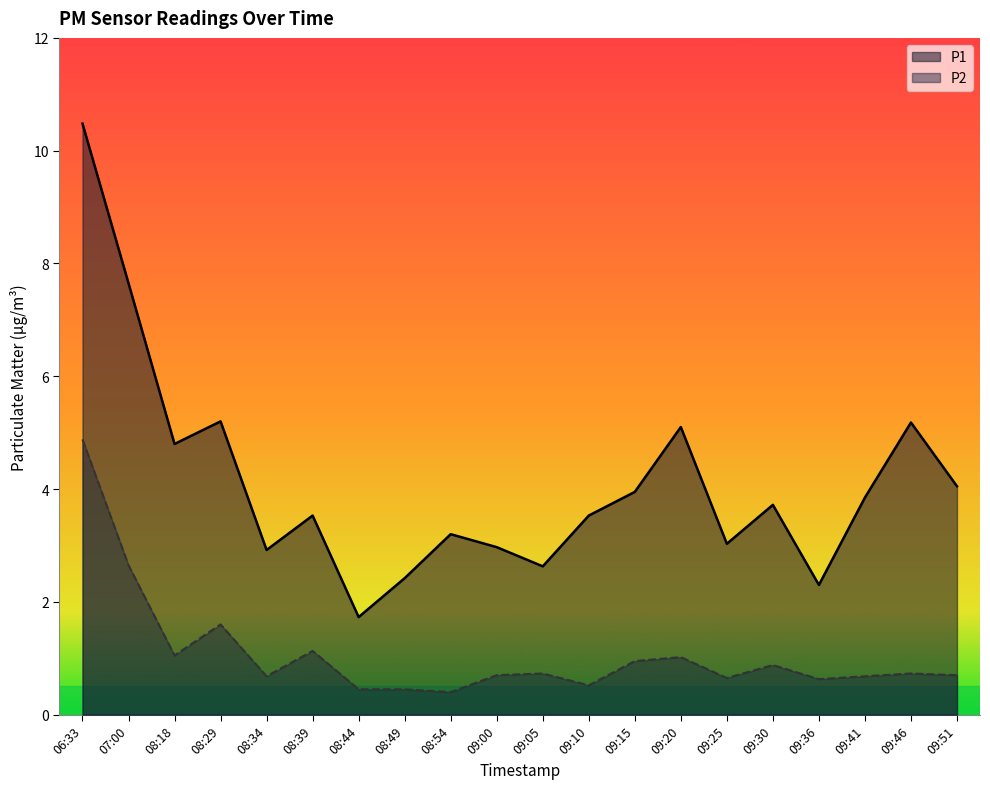

Where is the first local maximum for P1?

08:29